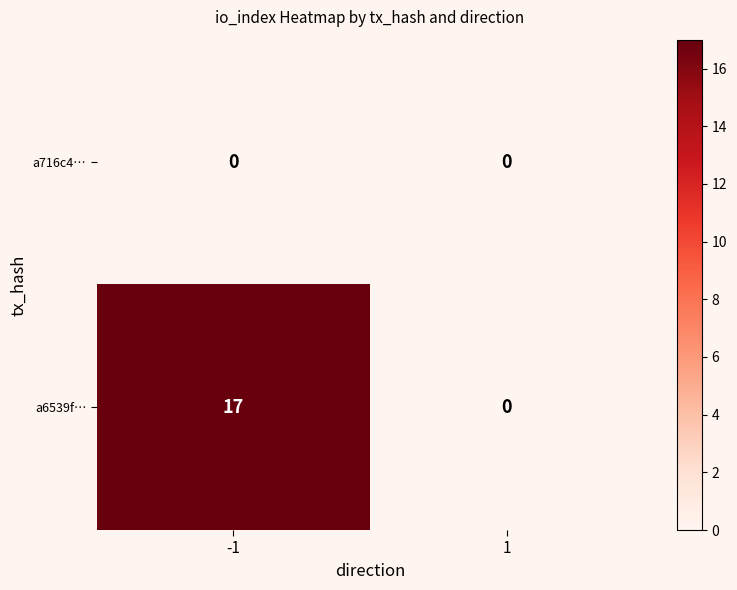

What is the spread (max minus min) of values at -1?

17